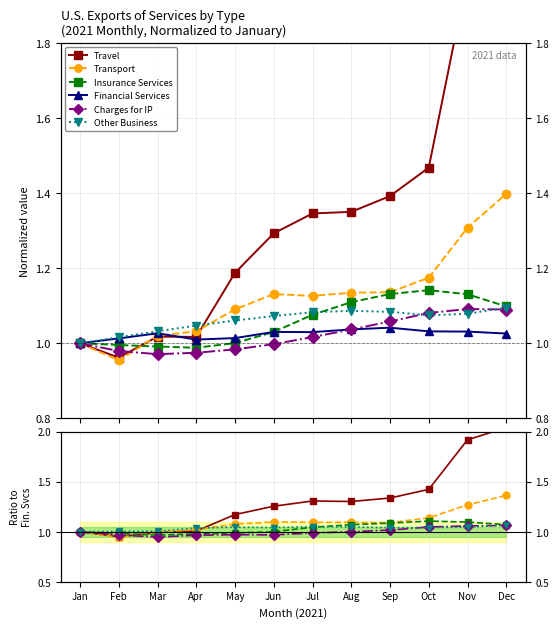

Which series changed the most between Mar and May?

Travel